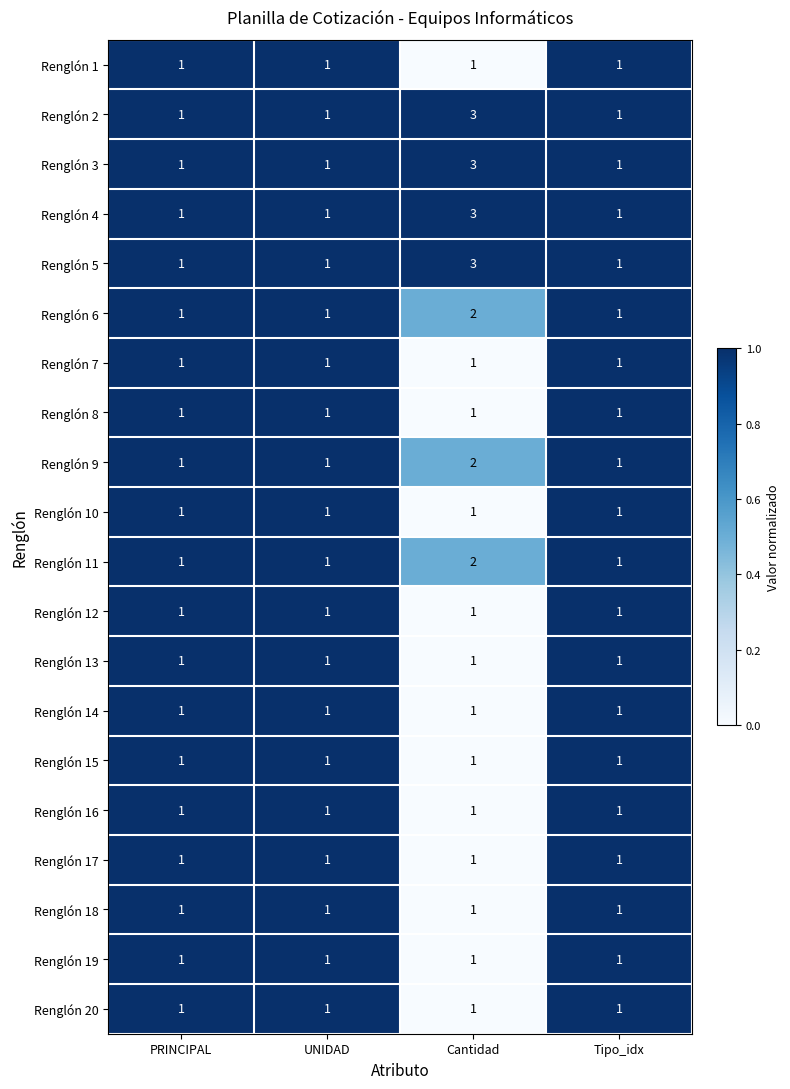

How many data points does each series have?

4